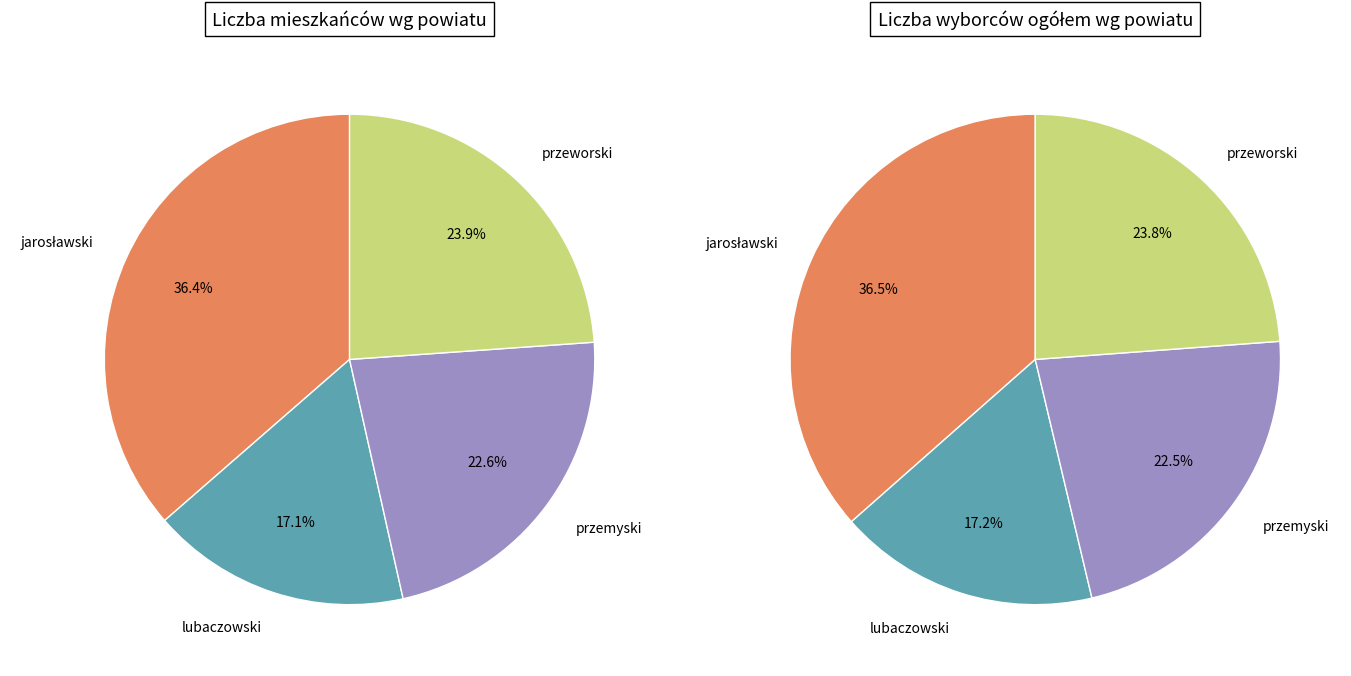

How many slices are in this pie chart?

4